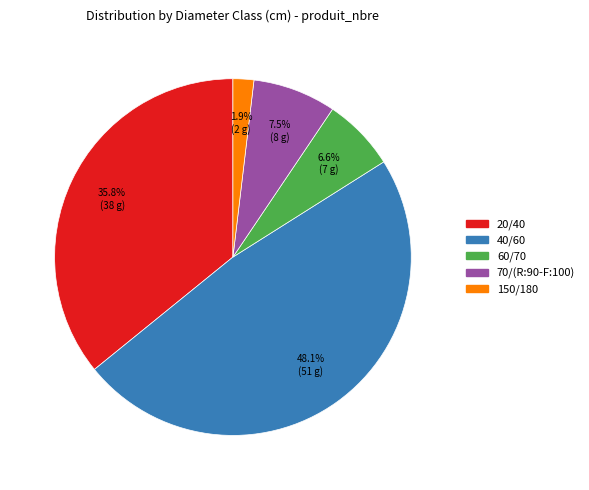

What is the ratio of the value at 20/40 to the value at 60/70?

5.4